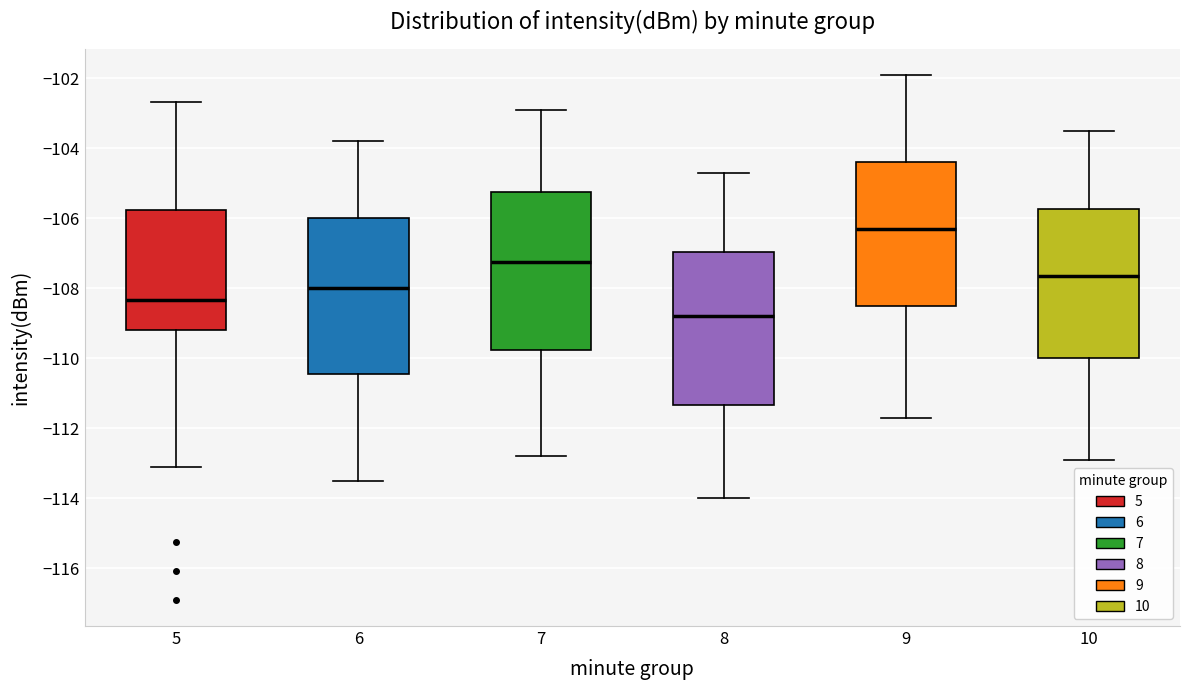

Where is the lower edge of the box at x = 8 on the y-axis? The values are not printed on the chart, so give them approximately, as read against the axis.

-111.4